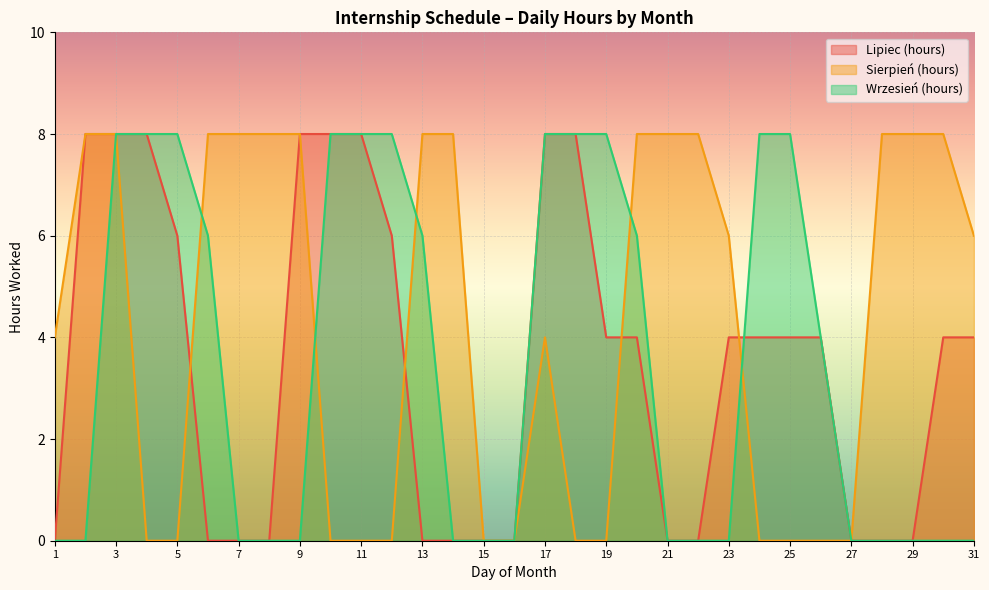

How many values in the Lipiec (hours) series exceed 4?

10